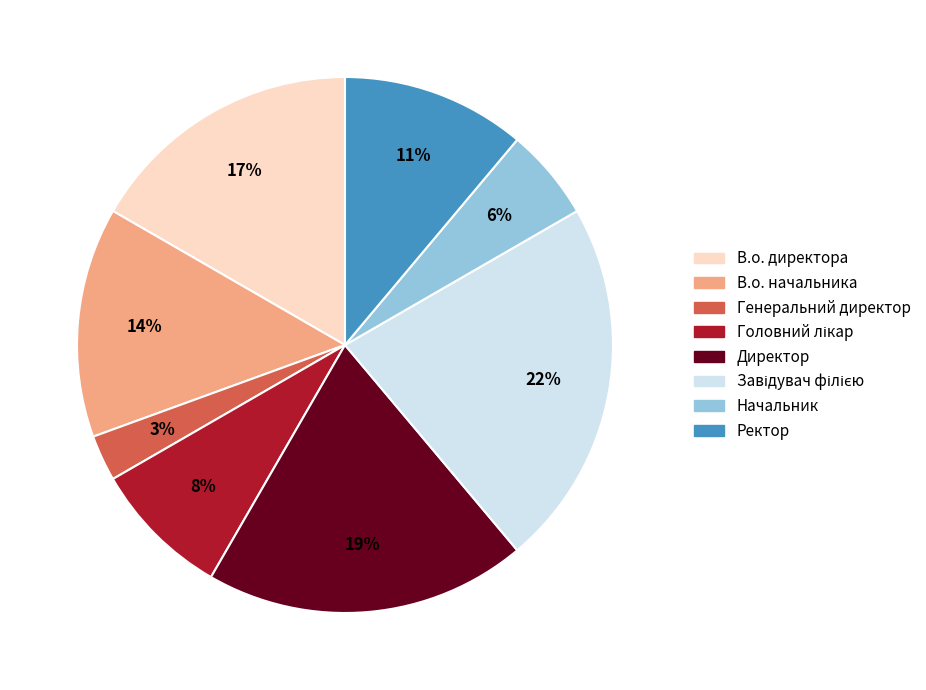

Which has a higher value, Директор or В.о. директора?

Директор